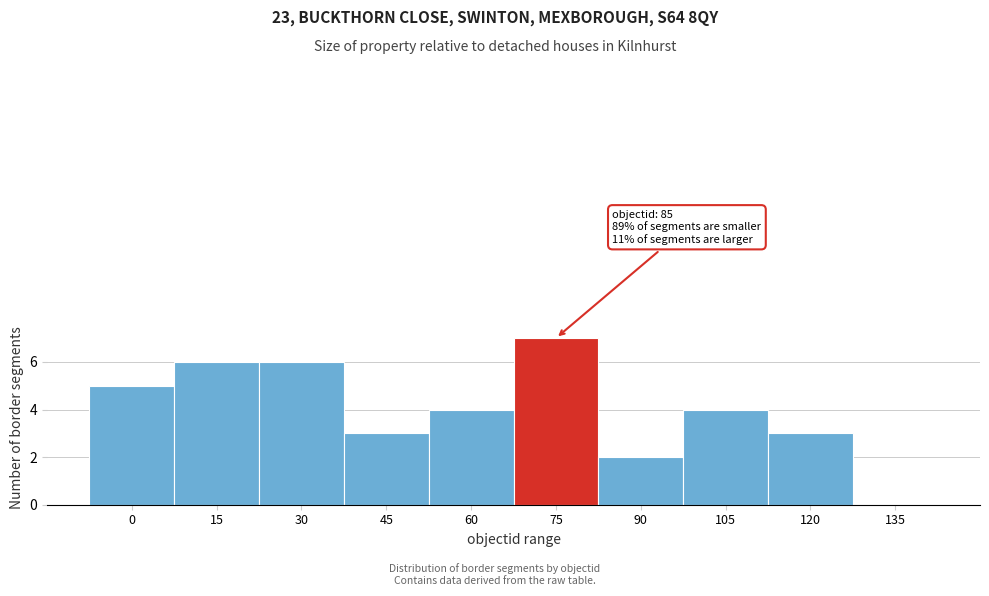

Reading left to right, list all the values displayed in this chart.

0=5	15=6	30=6	45=3	60=4	75=7	90=2	105=4	120=3	135=0